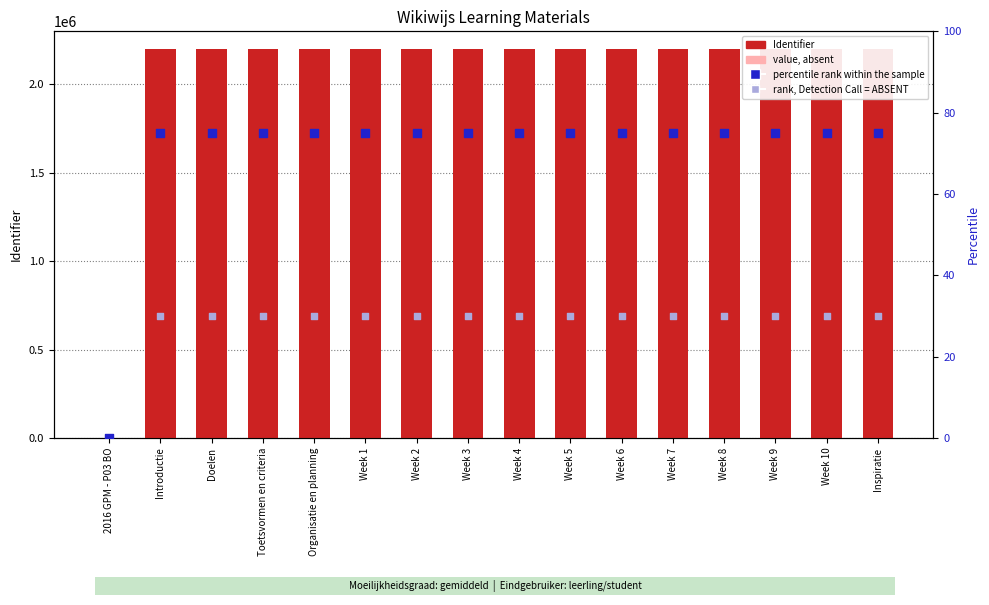

Is the value of value, absent at Week 1 greater than the value of Identifier at Week 1?

No